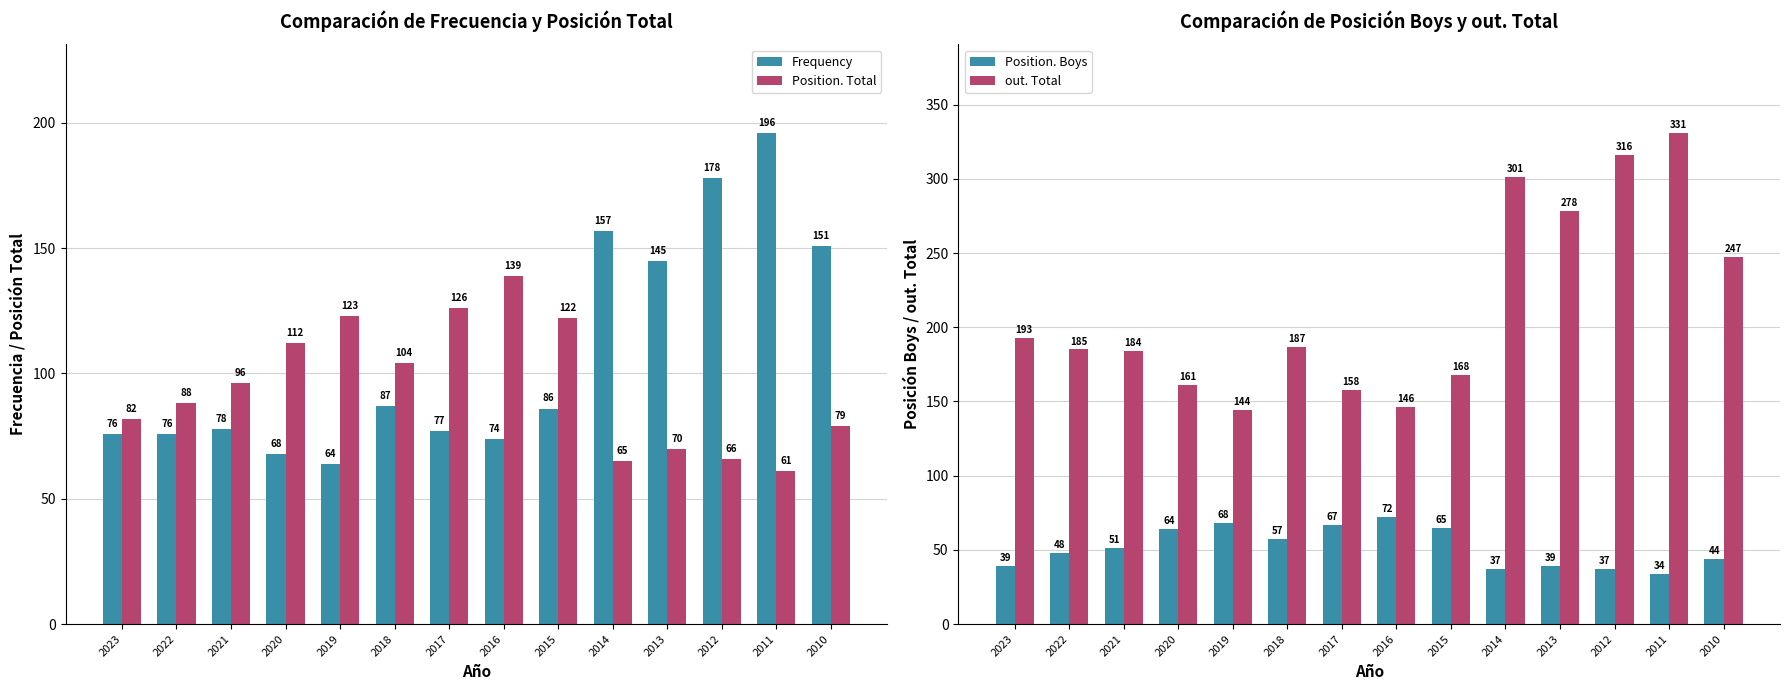

How many values in the Position. Total series exceed 96?

6